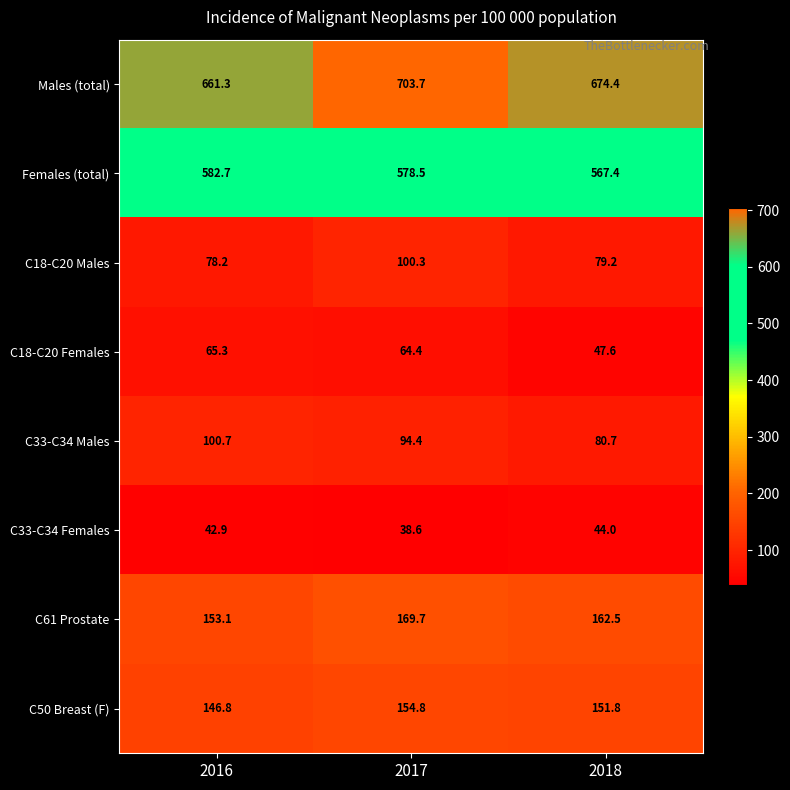

Read the C50 Breast (F) value at 2017.

154.8